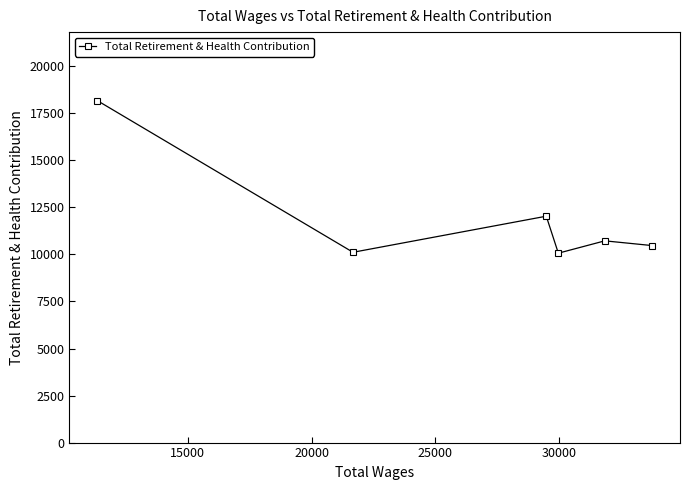

What is the value of the 2nd point from the left?

10116